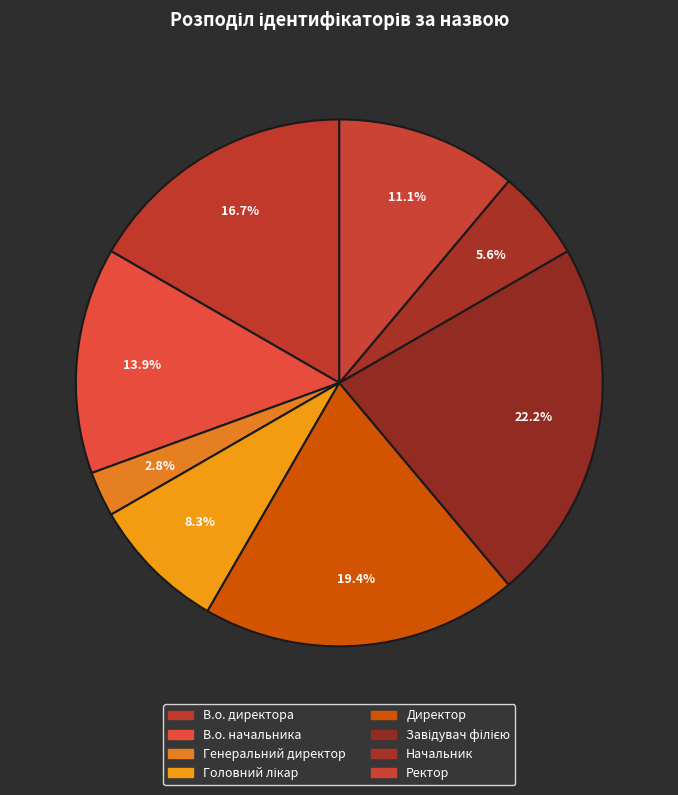

What is the ratio of the value at Завідувач філією to the value at В.о. директора?

1.3